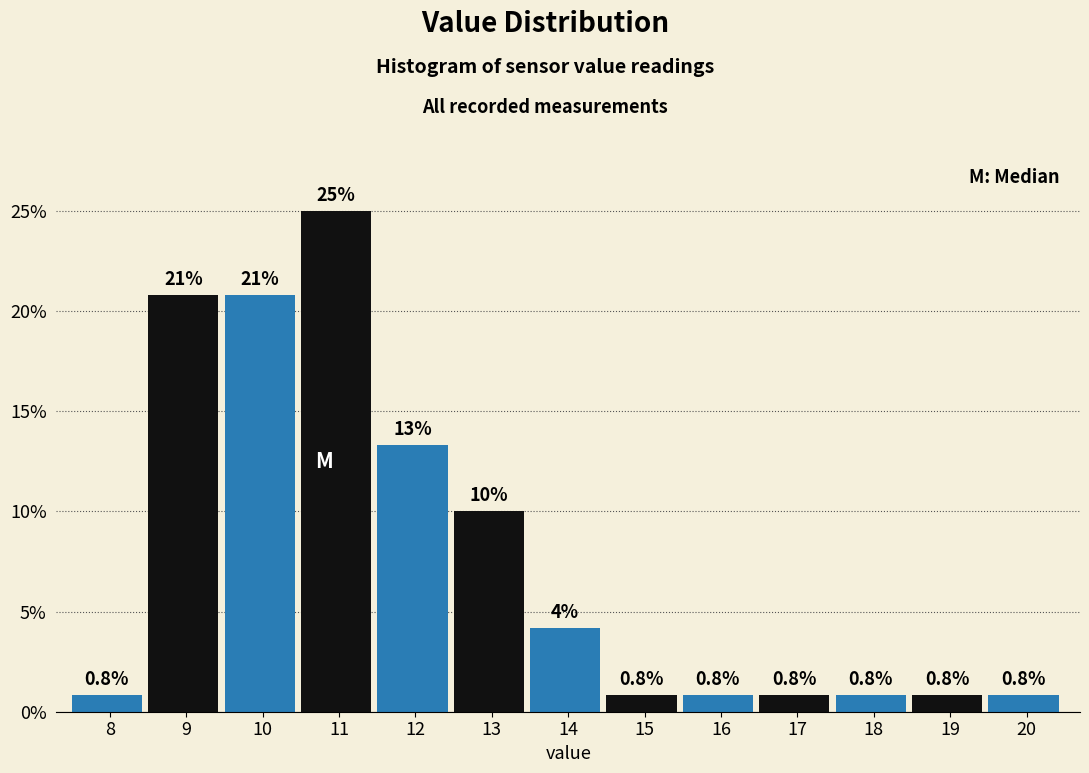

At which category does the chart reach its peak across all series?

11